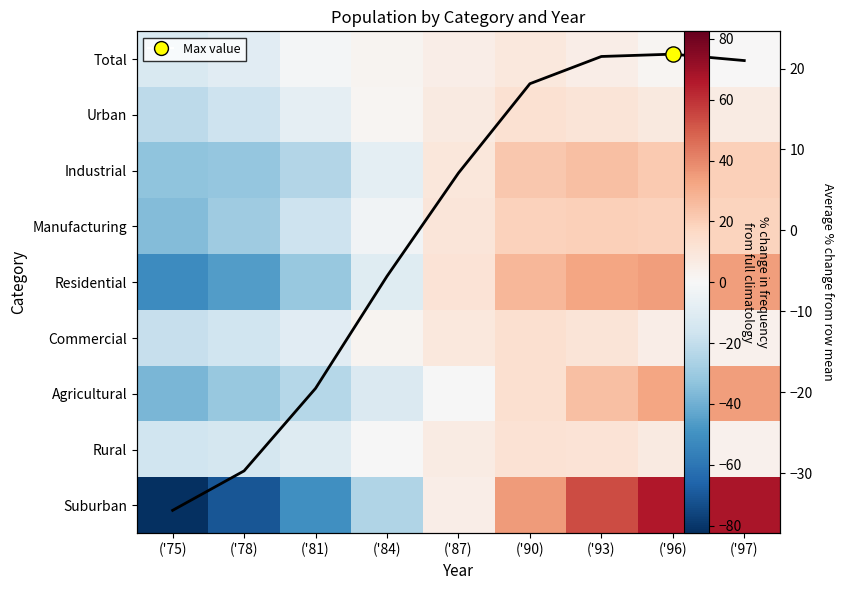

What is the minimum value for Residential?

-52.1